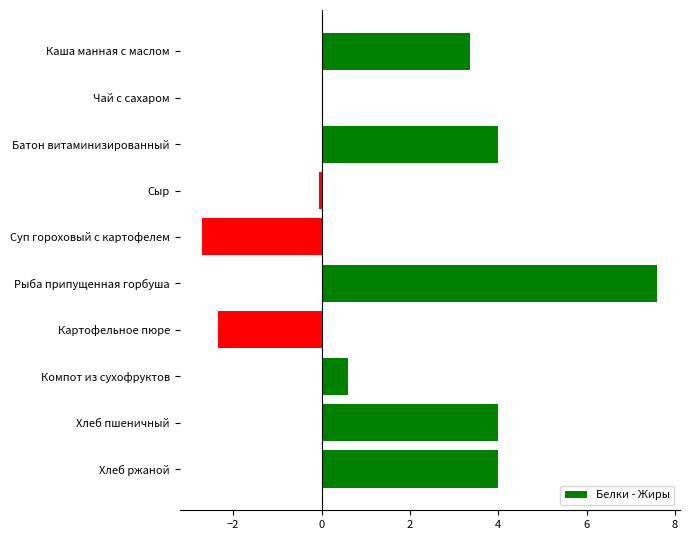

True or false: the data shows 0.6 at Компот из сухофруктов.

True